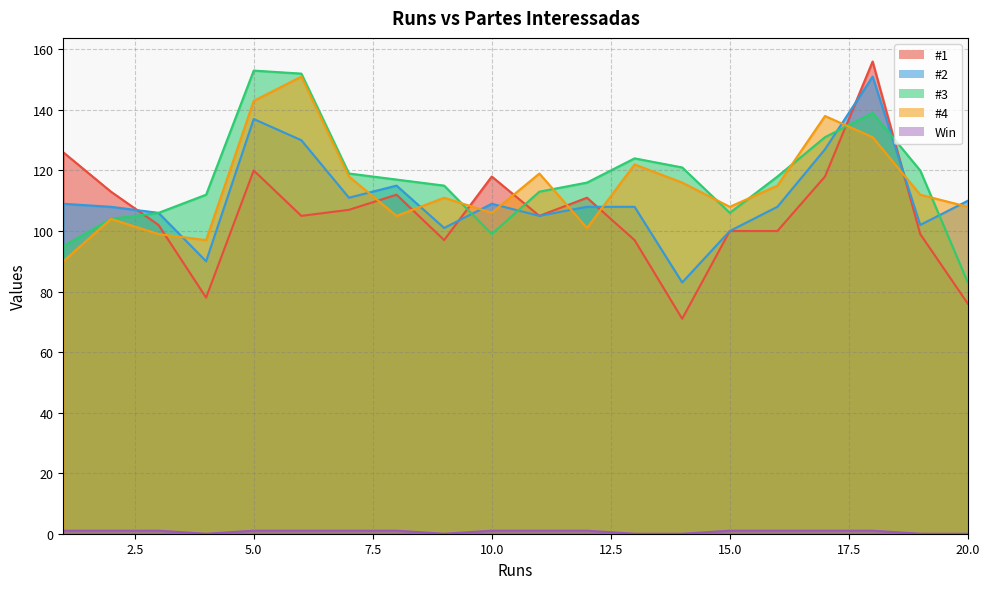

Reading left to right, extract all data points from this chart.

#1: 1=126	2=113	3=102	4=78	5=120	6=105	7=107	8=112	9=97	10=118	11=105	12=111	13=97	14=71	15=100	16=100	17=118	18=156	19=99	20=76
#2: 1=109	2=108	3=106	4=90	5=137	6=130	7=111	8=115	9=101	10=109	11=105	12=108	13=108	14=83	15=100	16=108	17=127	18=151	19=102	20=110
#3: 1=95	2=104	3=106	4=112	5=153	6=152	7=119	8=117	9=115	10=99	11=113	12=116	13=124	14=121	15=106	16=118	17=131	18=139	19=120	20=83
#4: 1=90	2=104	3=99	4=97	5=143	6=151	7=118	8=105	9=111	10=106	11=119	12=101	13=122	14=116	15=108	16=115	17=138	18=131	19=112	20=108
Win: 1=1	2=1	3=1	4=0	5=1	6=1	7=1	8=1	9=0	10=1	11=1	12=1	13=0	14=0	15=1	16=1	17=1	18=1	19=0	20=0